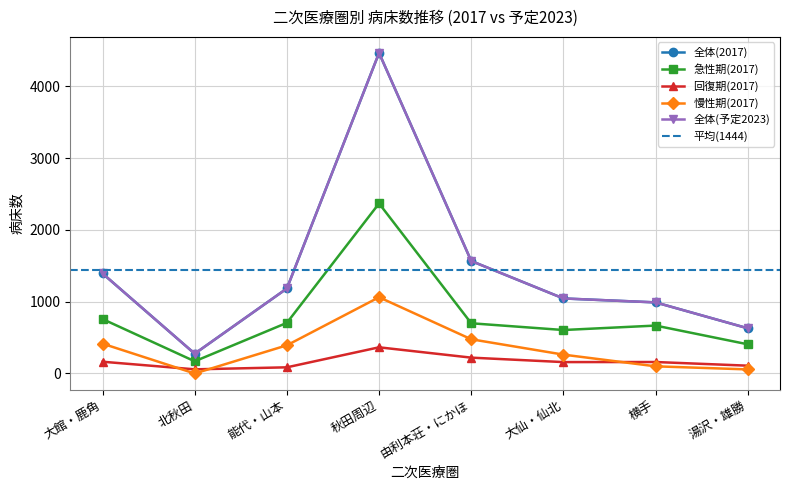

How many values in the 全体(2017) series exceed 1185?

3